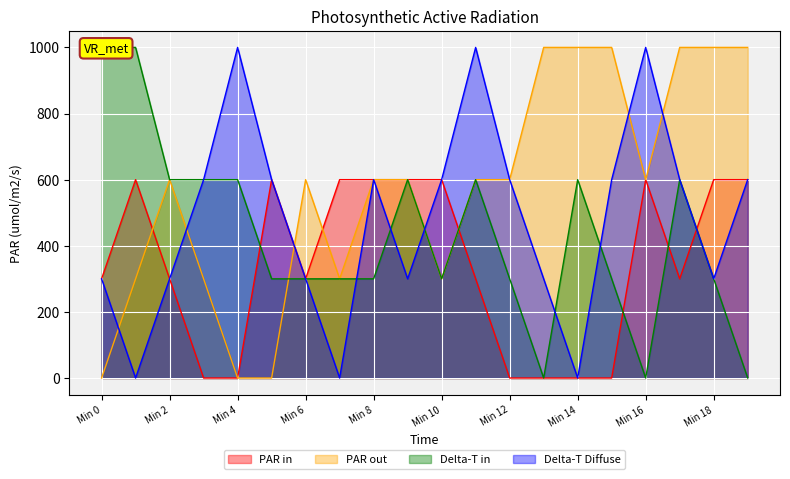

What is the total value across all series at 13?

1300.0